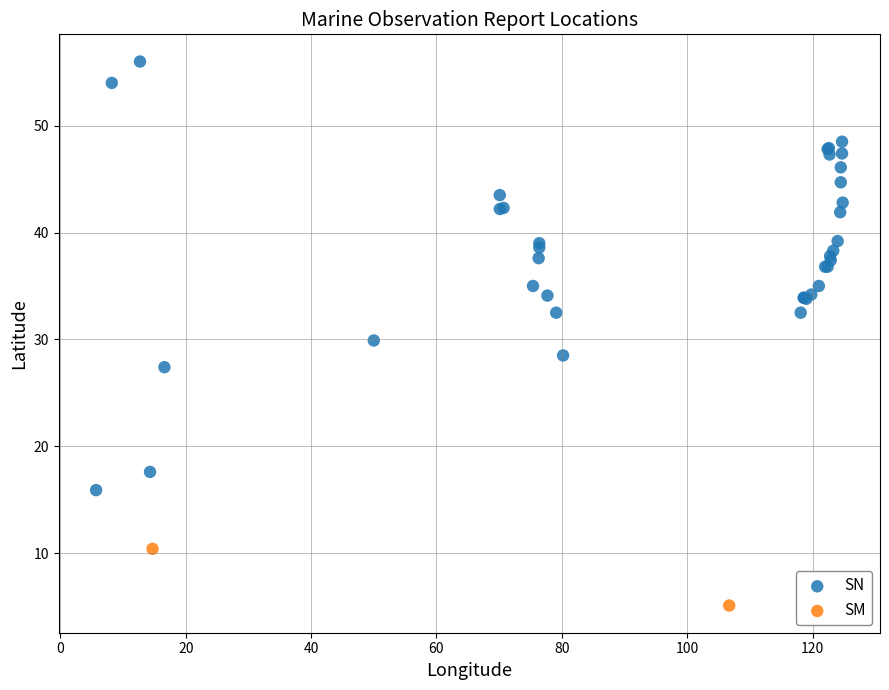

What are all the series names shown in the legend?

SN, SM